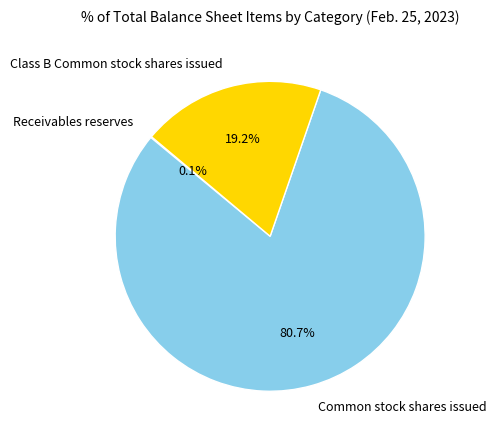

To the nearest percent, what is the difference between the largest and smallest slice percentages?

81%